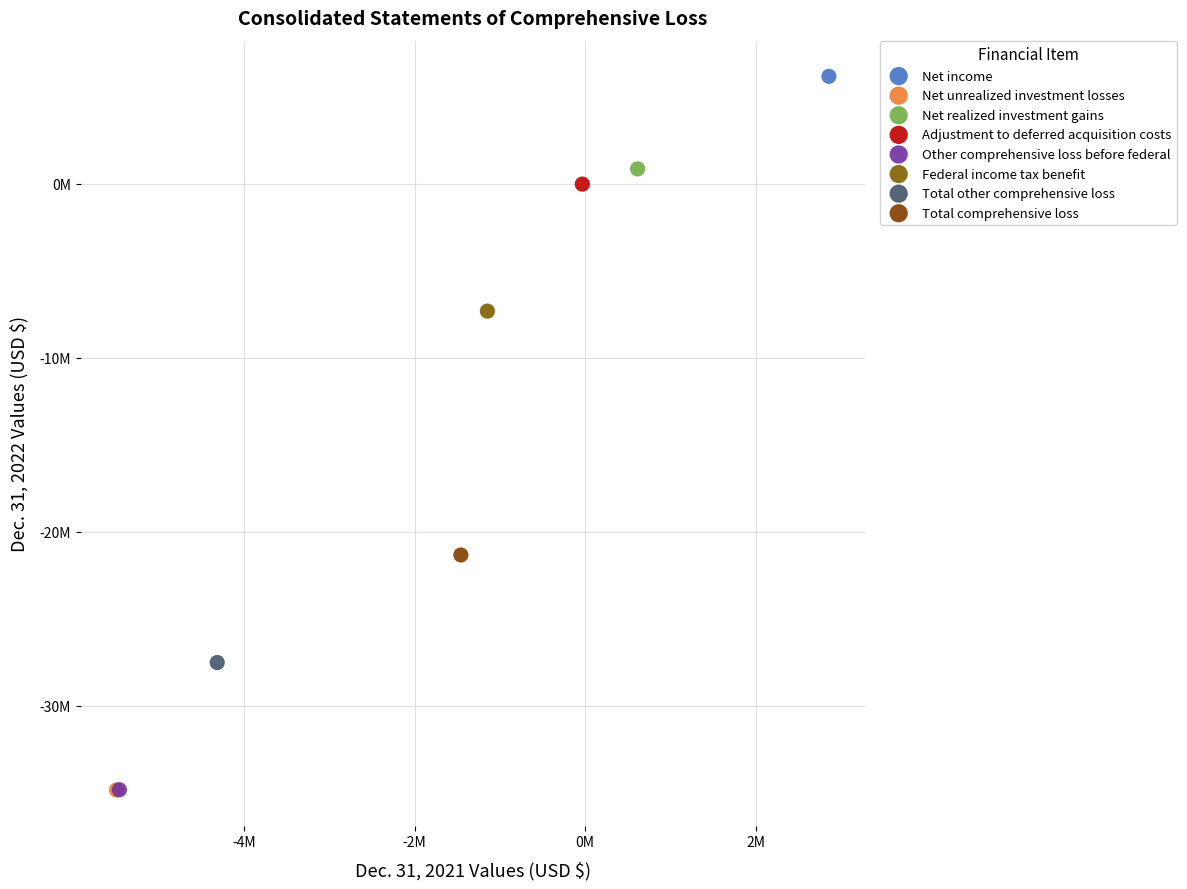

Which series contains the highest Y value?

Net income